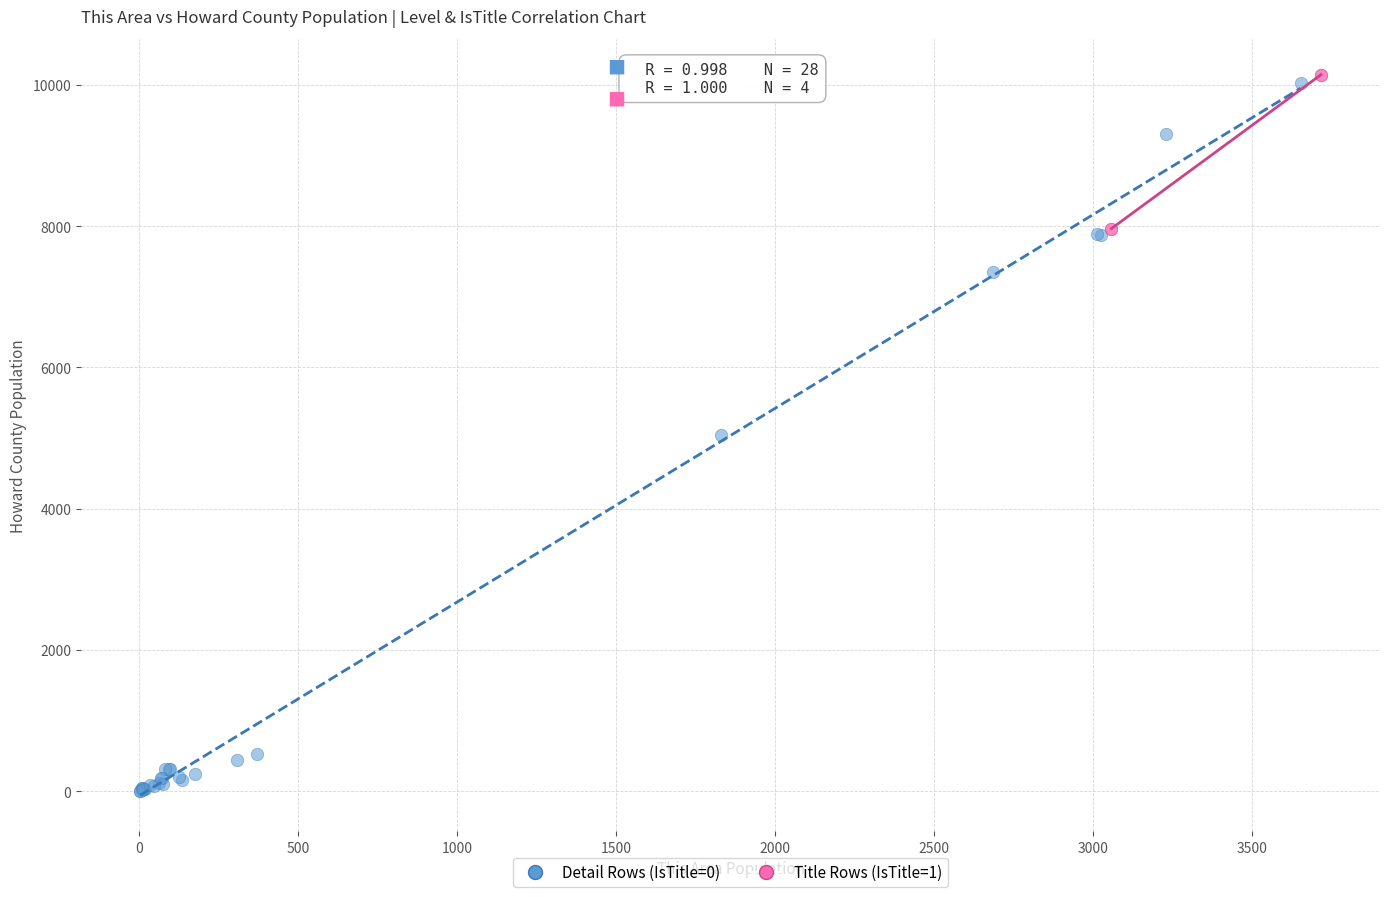

Which series contains the lowest Y value?

Detail Rows (IsTitle=0)